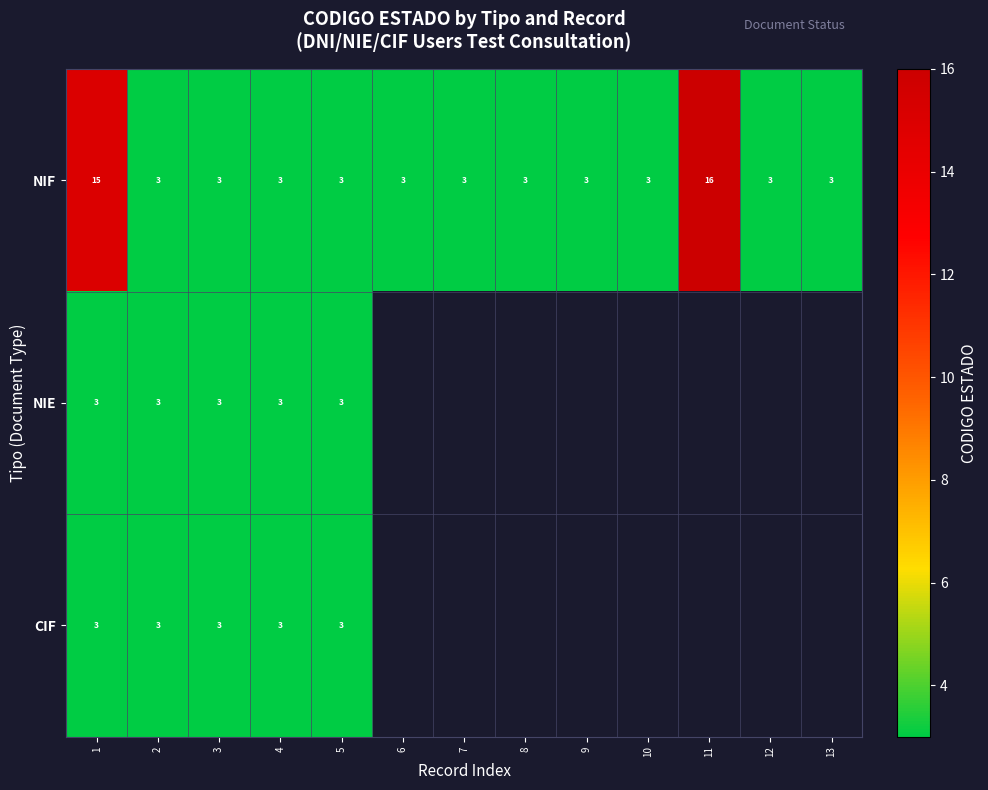

Which category has the highest value in the NIF series?

11